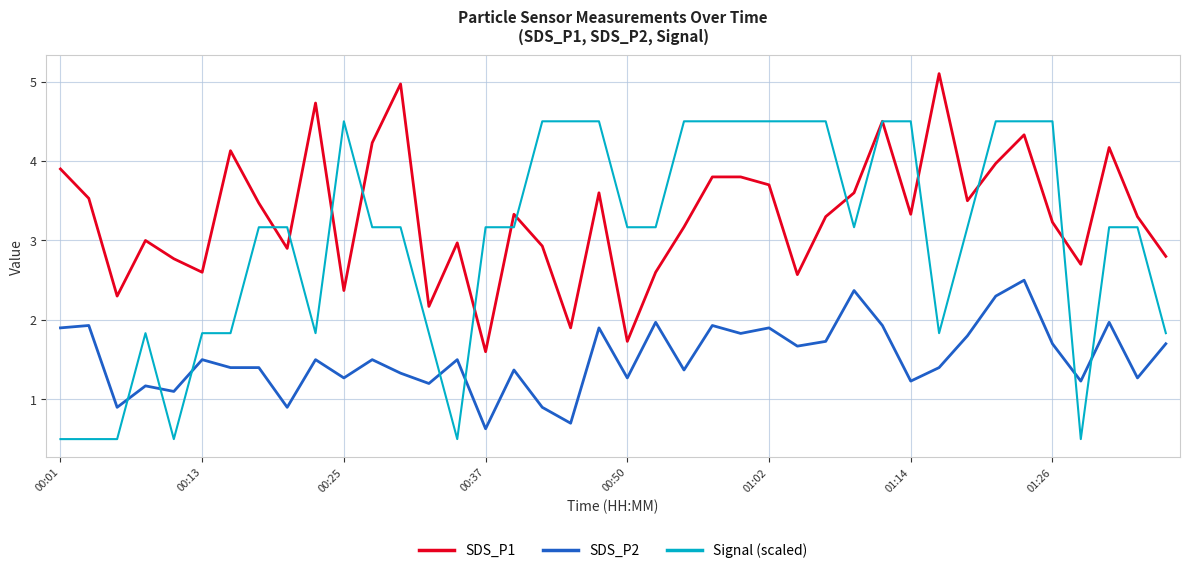

List the series in order of their peak value, highest first.

SDS_P1, Signal (scaled), SDS_P2